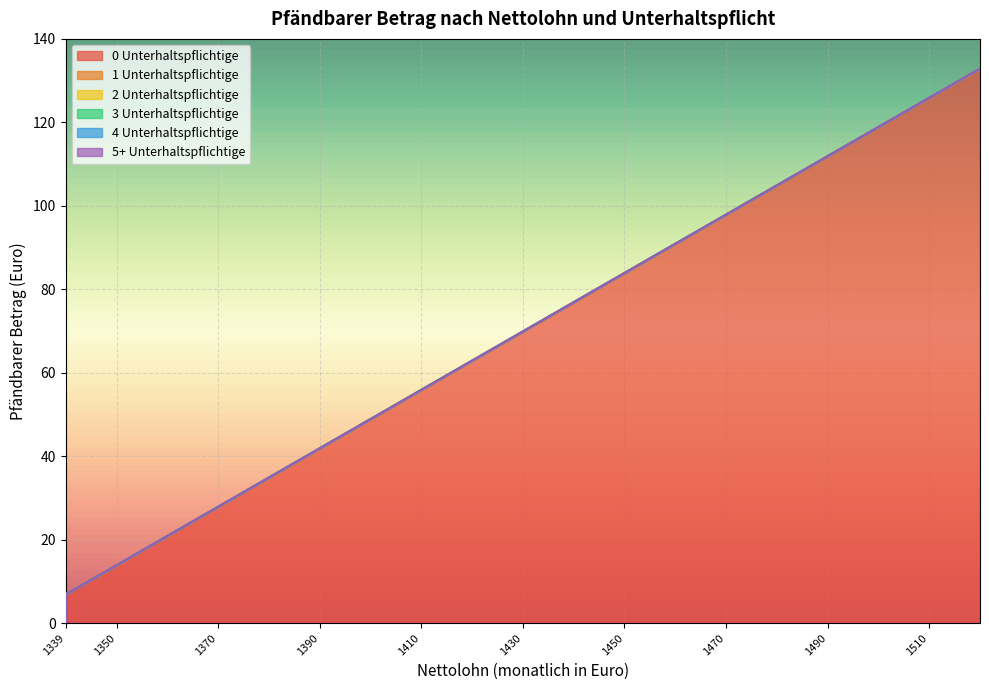

True or false: 4 Unterhaltspflichtige has more than 1 interior local peaks.

False